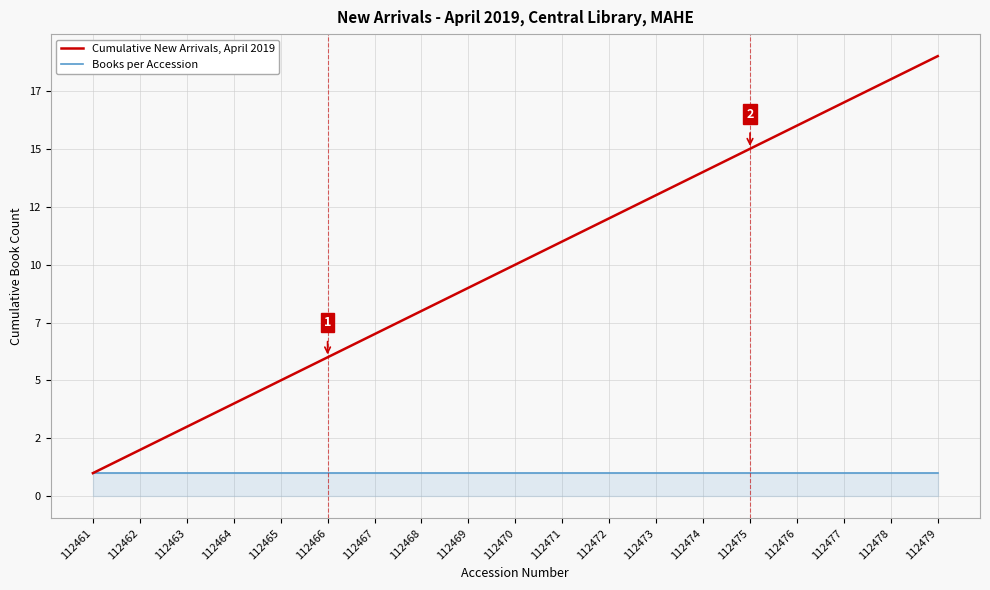

Is this an area chart (filled region under the line)?

Yes